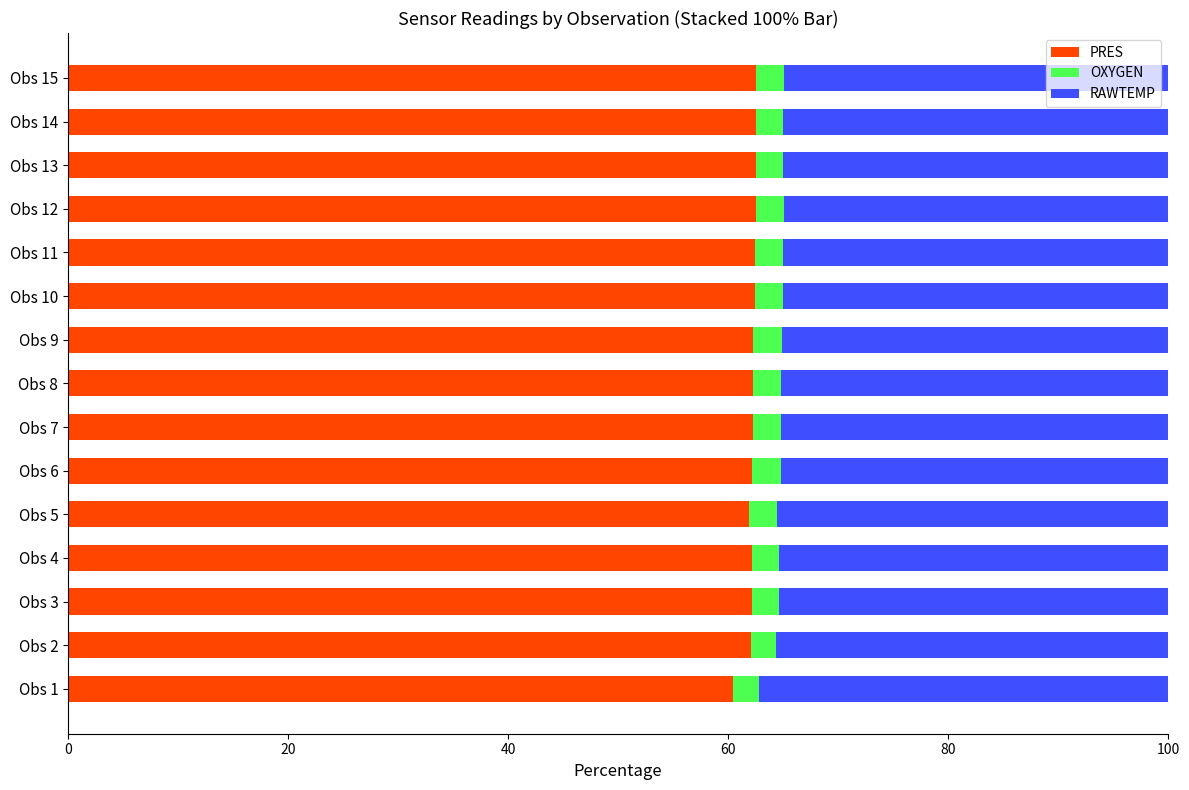

True or false: PRES has a value of 102.6 at Obs 5.

False